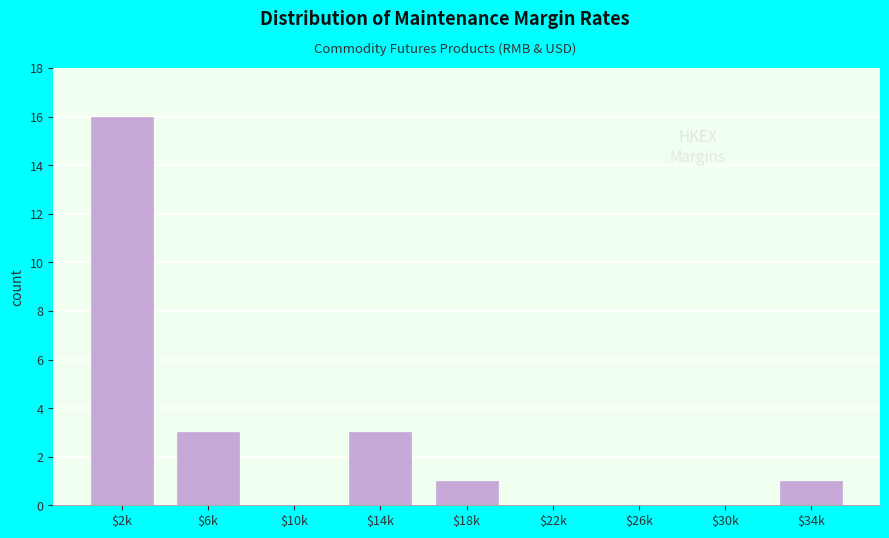

What is the sum of all values?

24